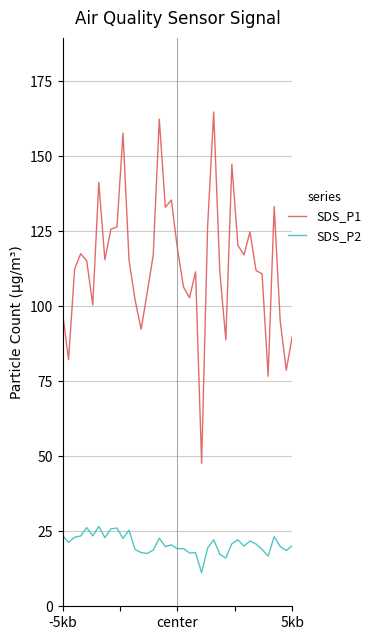

Which series has the largest total across all categories?

SDS_P1